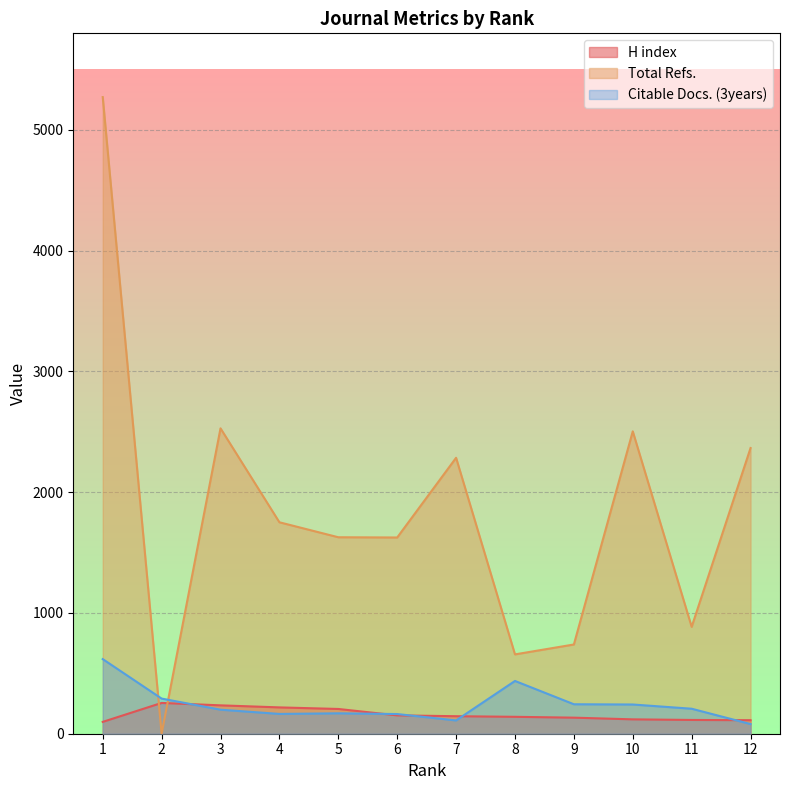

What is the average value of the Total Refs. series?

1853